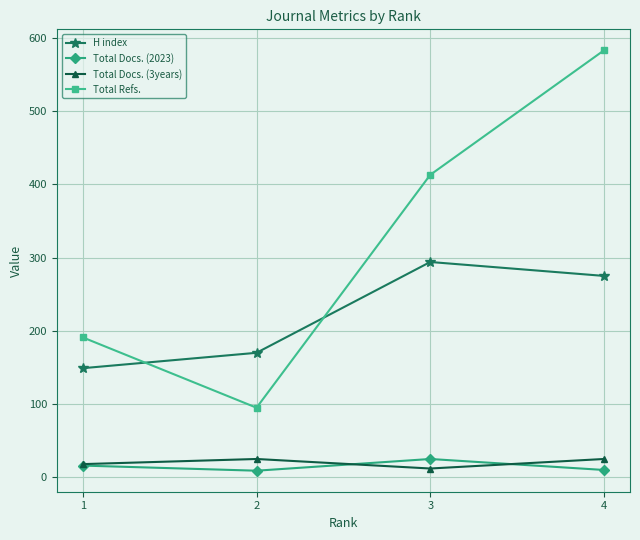

Rank the categories by Total Refs. value from lowest to highest.

2, 1, 3, 4